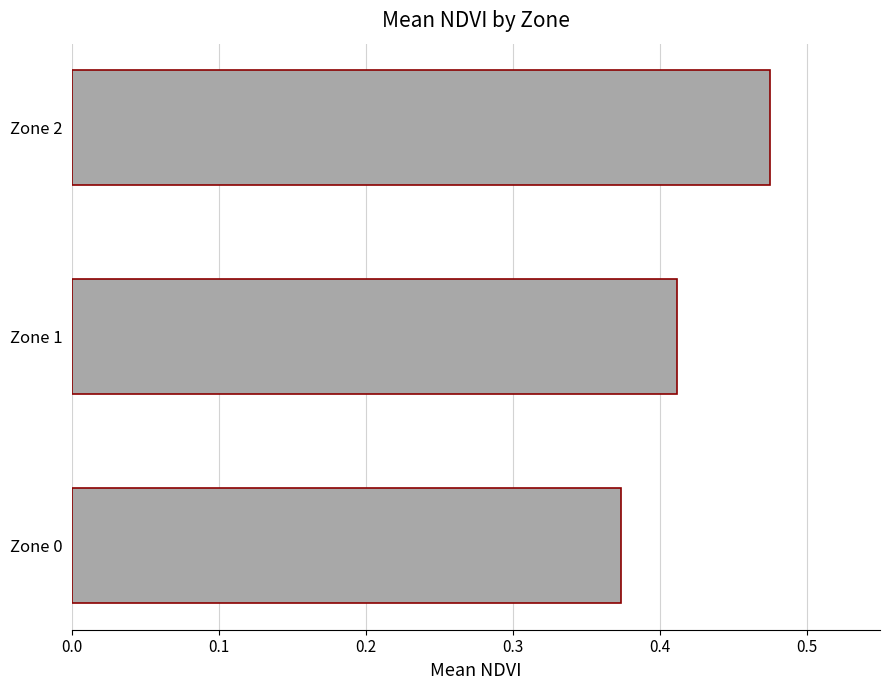

What is the sum of the values at Zone 1 and Zone 2?

0.9